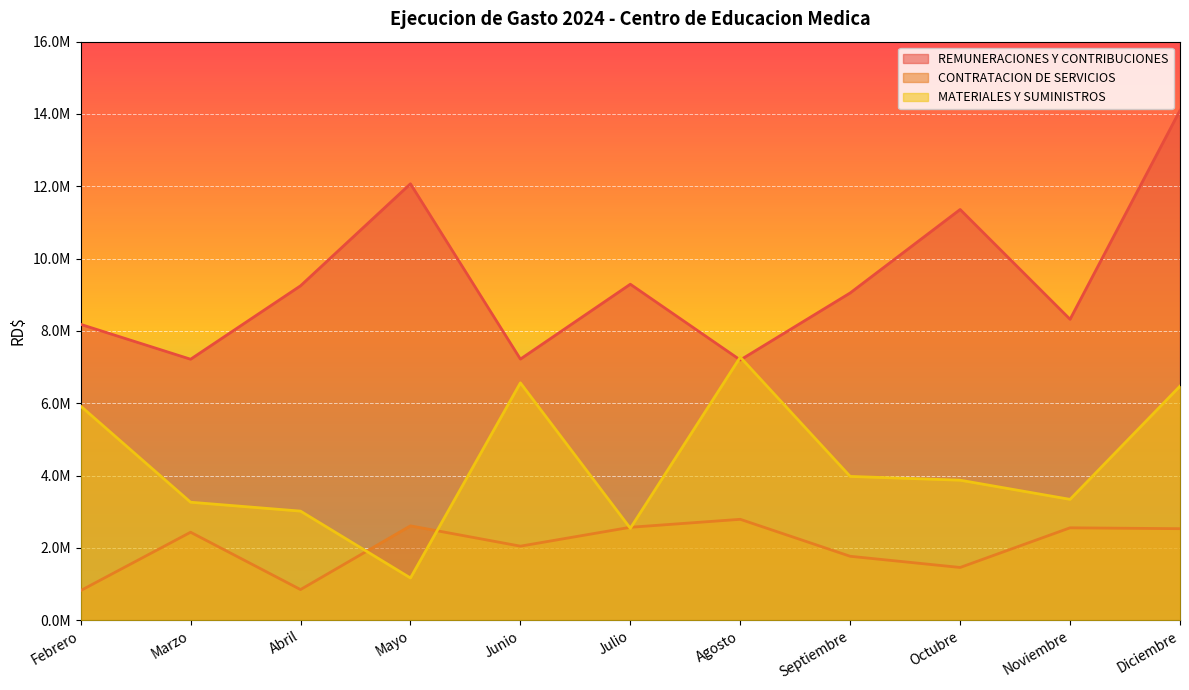

Reading left to right, what are all the values shown in this chart?

REMUNERACIONES Y CONTRIBUCIONES: Febrero=8181125.4	Marzo=7216782.2	Abril=9247493.2	Mayo=12068716.2	Junio=7220639.2	Julio=9291392.6	Agosto=7195516.8	Septiembre=9050719.0	Octubre=11358370.8	Noviembre=8321492.4	Diciembre=14100572.4
CONTRATACION DE SERVICIOS: Febrero=818077.9	Marzo=2431766.9	Abril=846157.6	Mayo=2608261.5	Junio=2046570.3	Julio=2568758.0	Agosto=2789214.2	Septiembre=1766412.7	Octubre=1457183.4	Noviembre=2554251.6	Diciembre=2529621.2
MATERIALES Y SUMINISTROS: Febrero=5921040.2	Marzo=3261653.2	Abril=3015588.2	Mayo=1166522.5	Junio=6563027.0	Julio=2540830.4	Agosto=7274022.2	Septiembre=3975351.5	Octubre=3871004.7	Noviembre=3340647.8	Diciembre=6472685.6